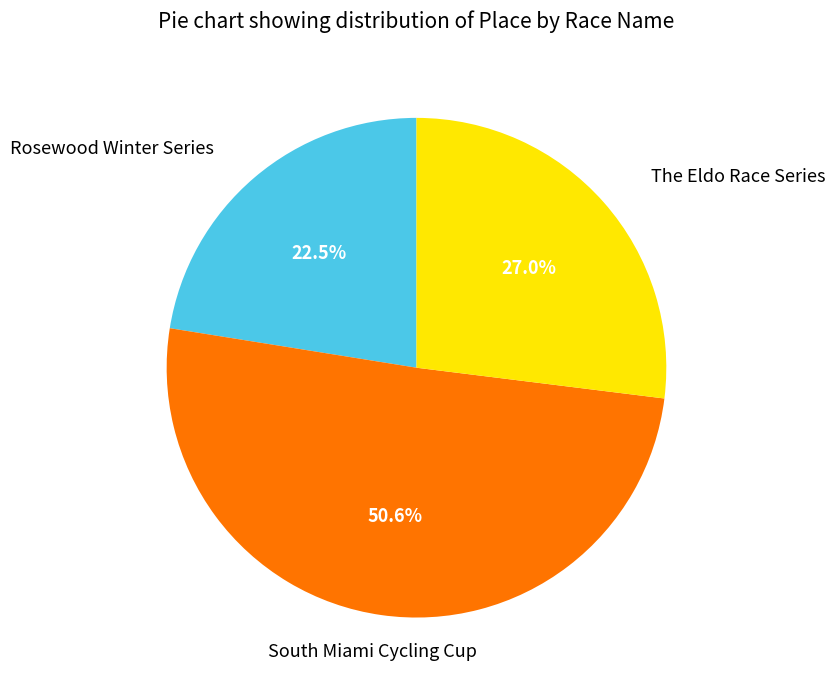

To the nearest percent, what is the difference between the largest and smallest slice percentages?

28%